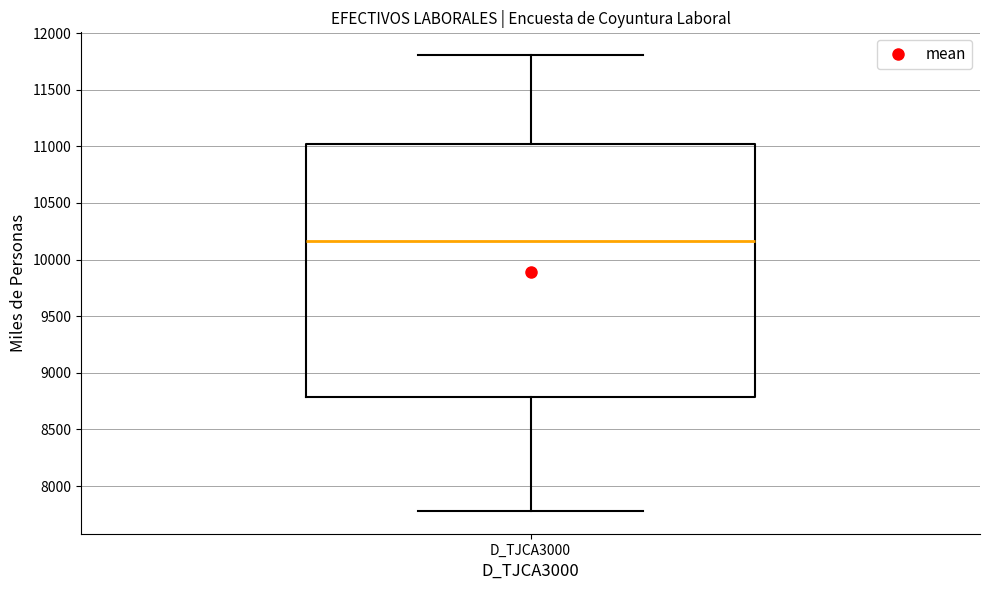

Transcribe this box plot: give where the median line is, the range the box spans, and where the two whiskers end, as read against the y-axis. The values are not printed on the chart, so give them approximately, as read against the axis.

median 10150, box 8800 to 11050, whiskers 7800 to 11800